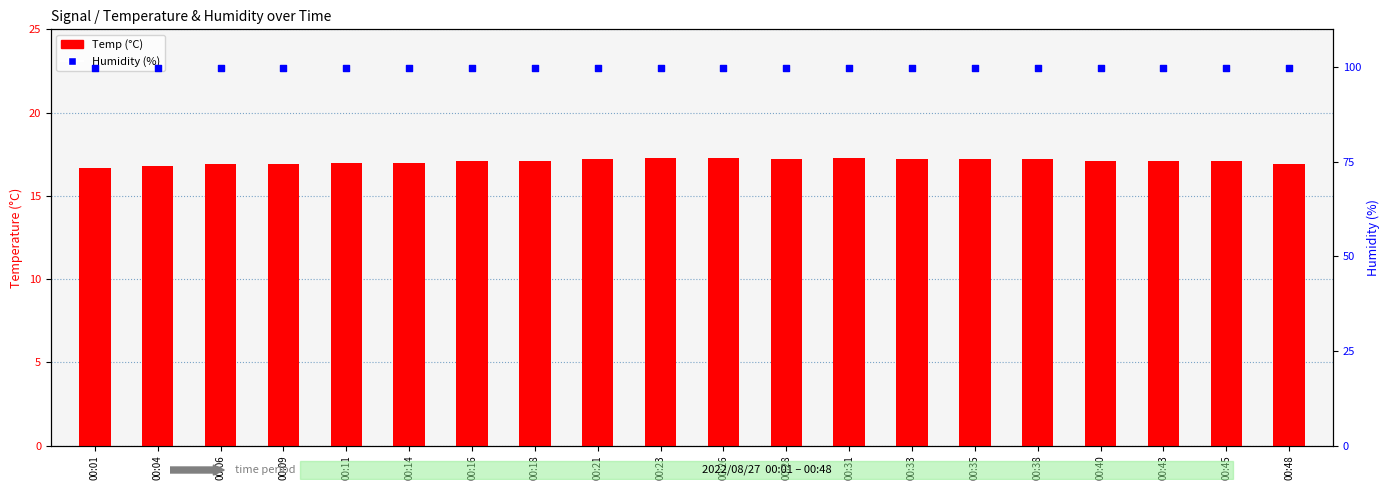

Which series has the widest spread of Y values?

Temp